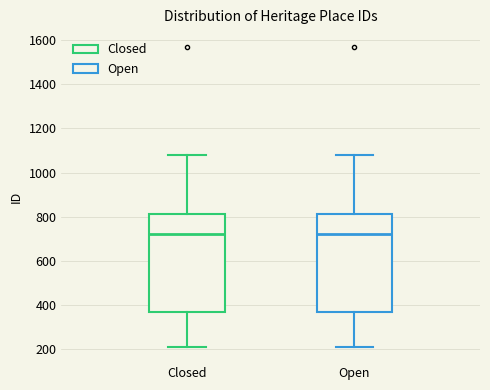

Reading left to right, transcribe this box plot: for each box, give where its median line is, the range the box spans, and where its two whiskers end, as read against the y-axis. The values are not printed on the chart, so give them approximately, as read against the axis.

Closed: median 720, box 360 to 820, whiskers 200 to 1080
Open: median 720, box 360 to 820, whiskers 200 to 1080